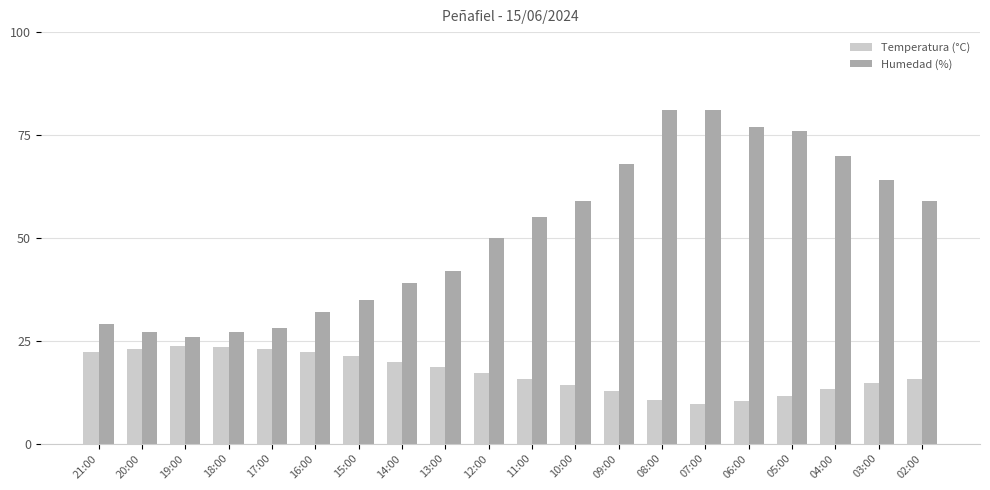

Is the value of Temperatura (°C) at 19:00 greater than the value of Humedad (%) at 08:00?

No